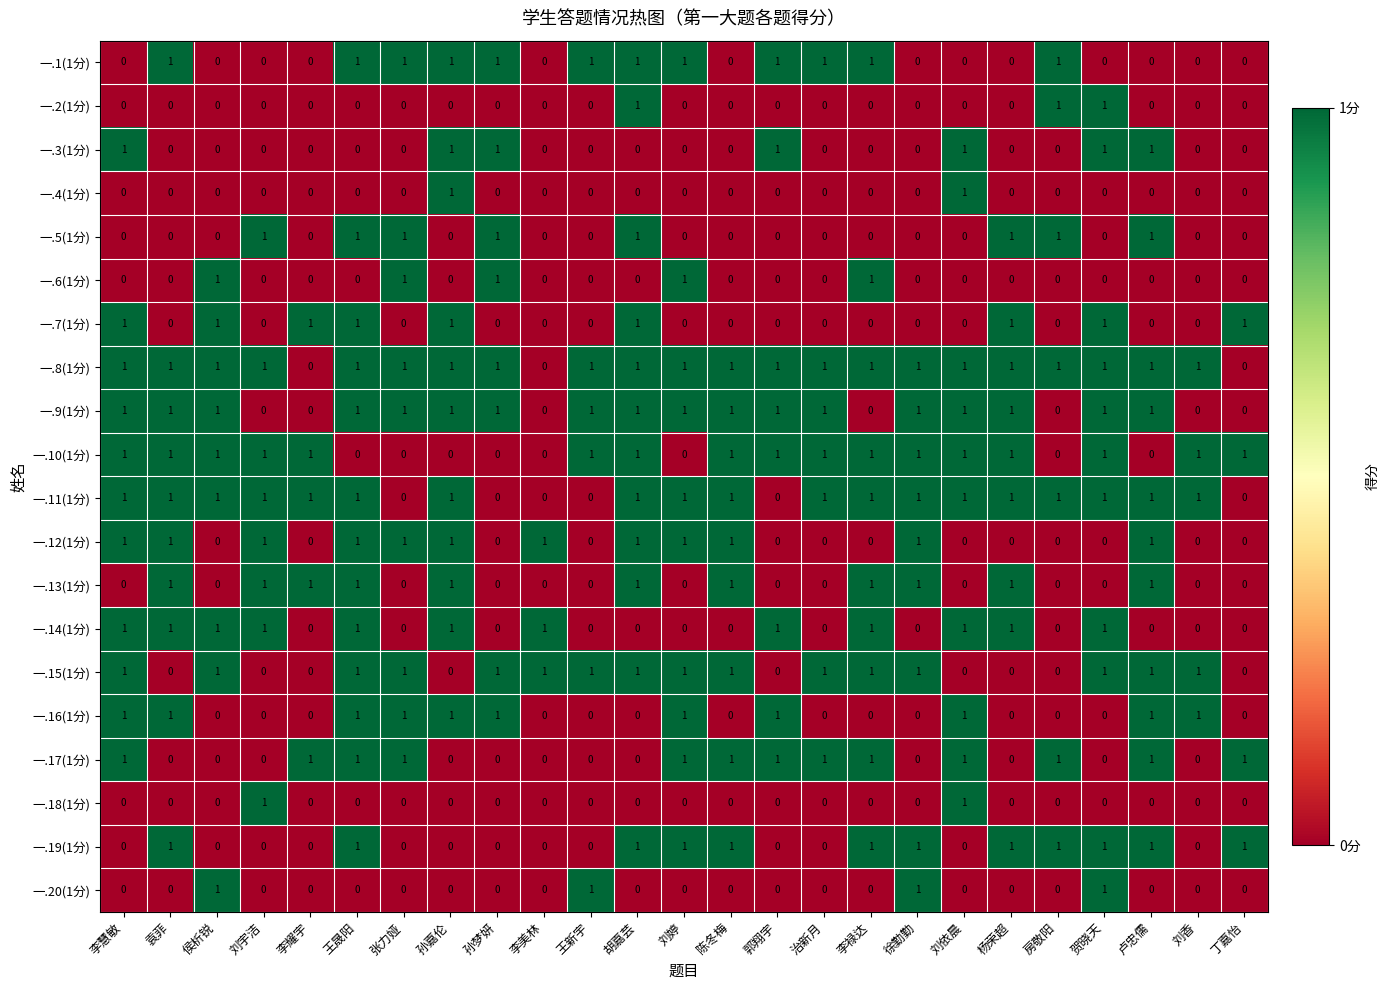

How many 一.11(1分) values are between 1 and 2?

19